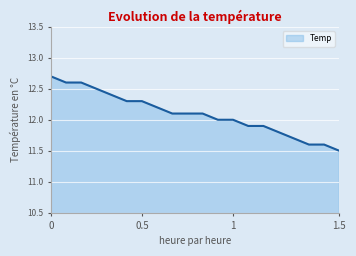

How many lines are shown in the chart?

1